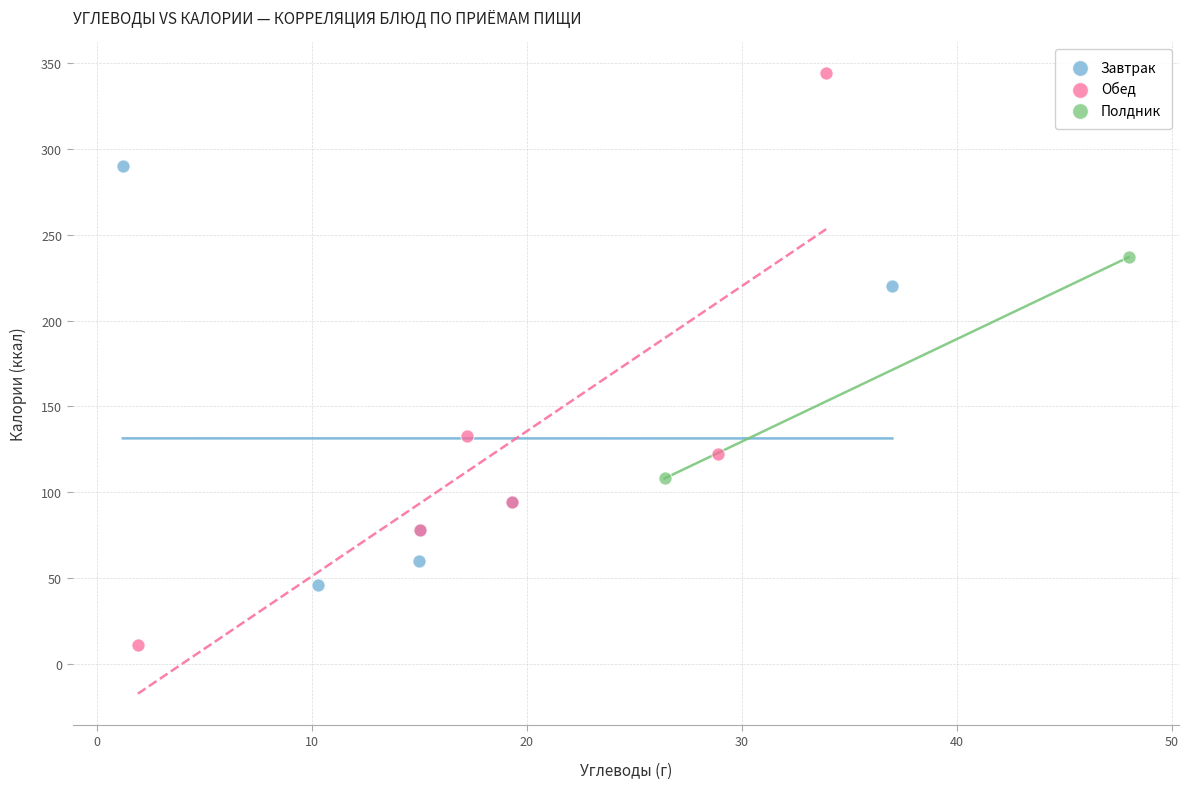

Which series contains the highest Y value?

Обед